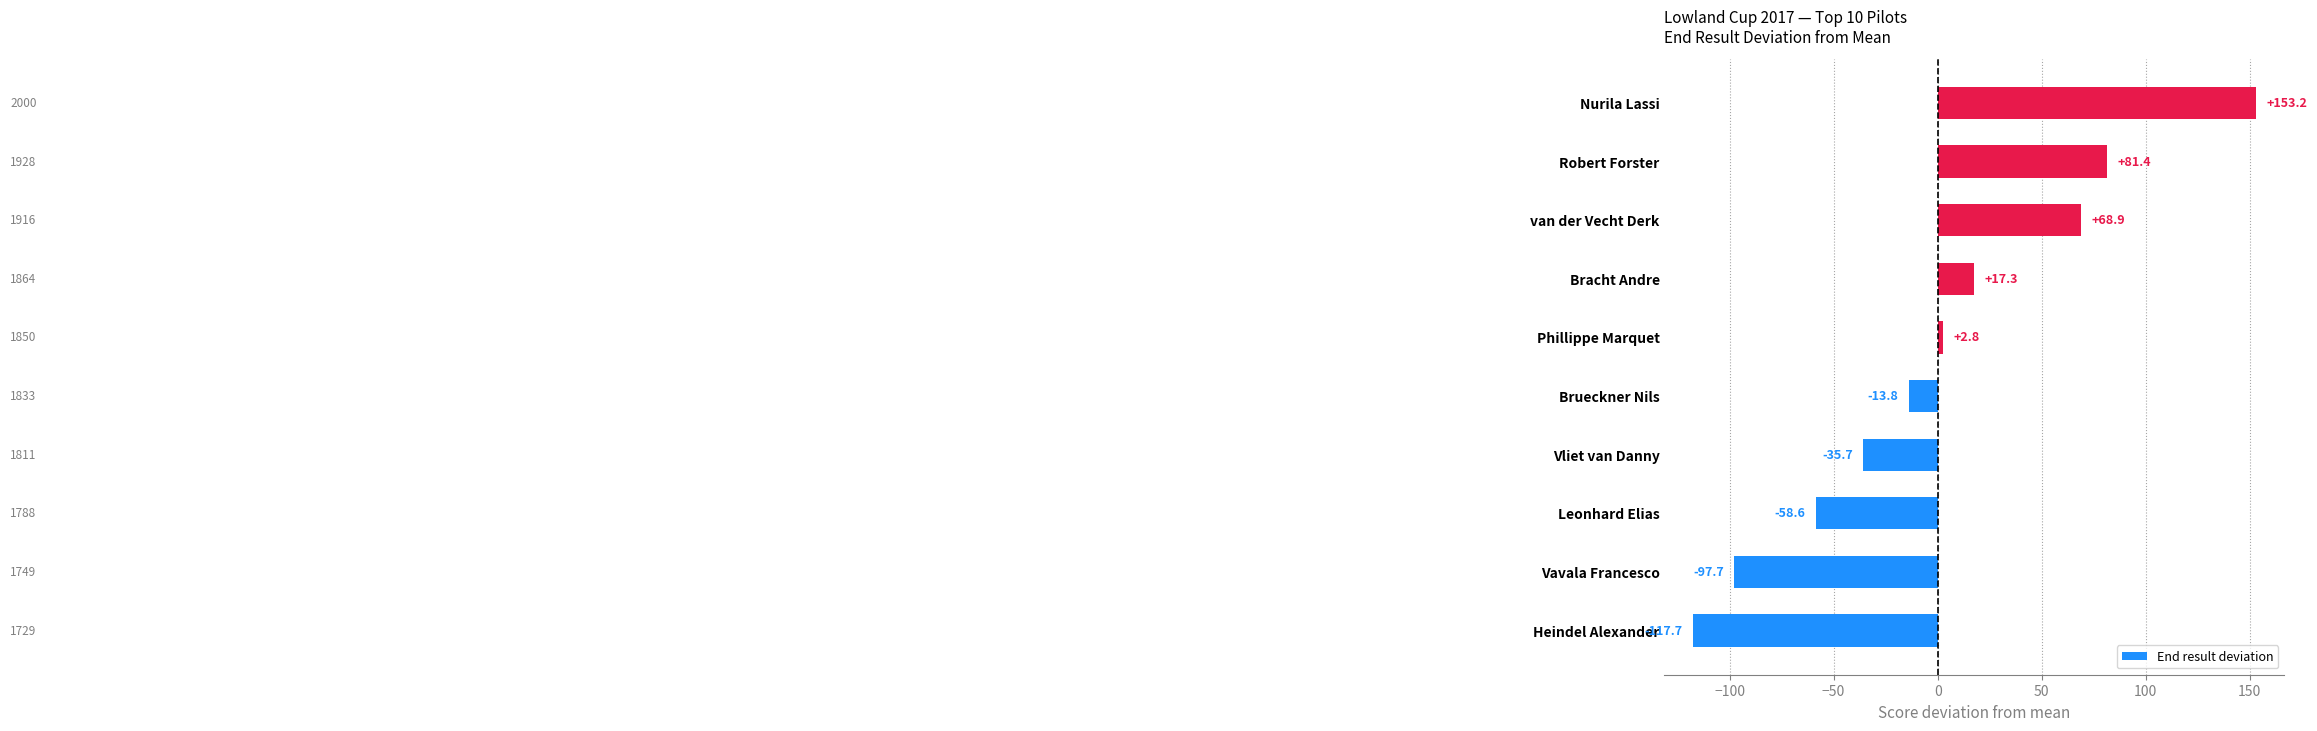

Which label corresponds to the smallest value in the chart?

Heindel Alexander